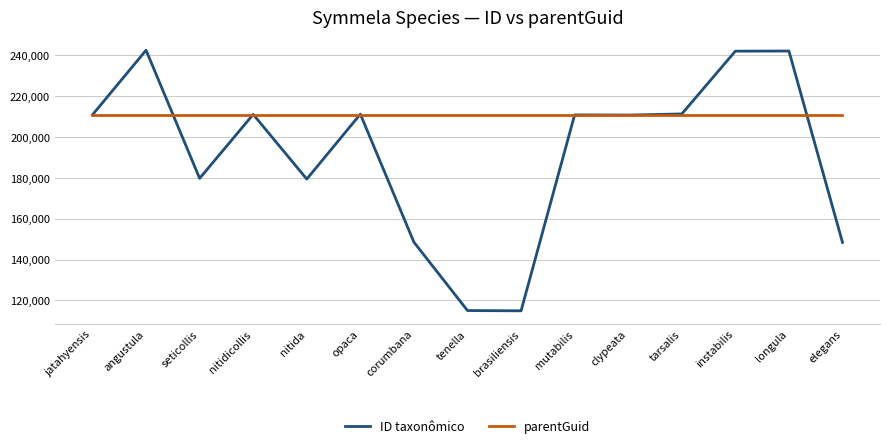

What is the sum of the ID taxonômico values at seticollis and mutabilis?

390539